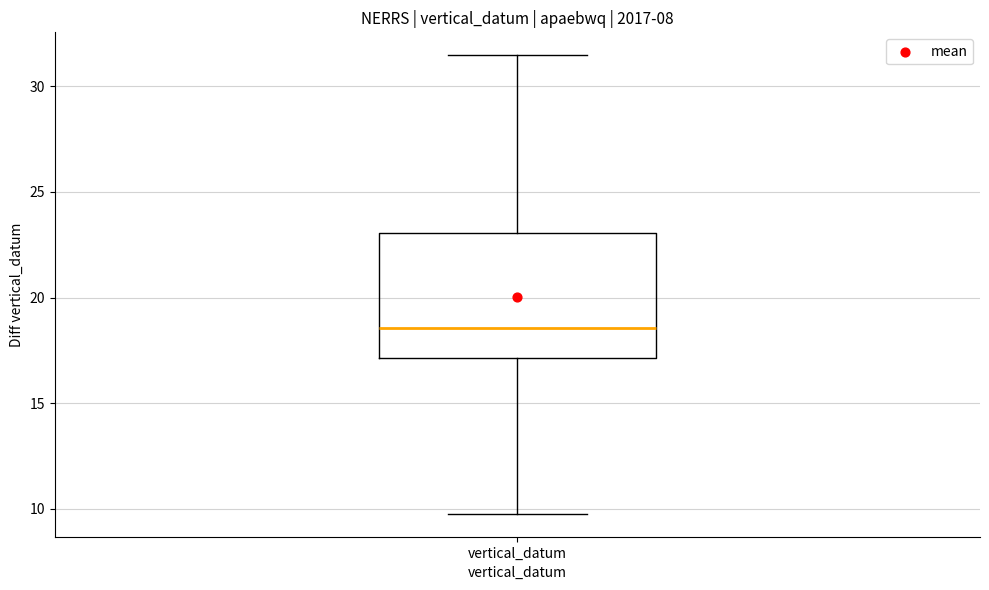

Read this box plot against the y-axis: the position of the median line, the range covered by the box, and the ends of both whiskers. The values are not printed on the chart, so give them approximately, as read against the axis.

median 18.5, box 17.0 to 23.0, whiskers 10.0 to 31.5